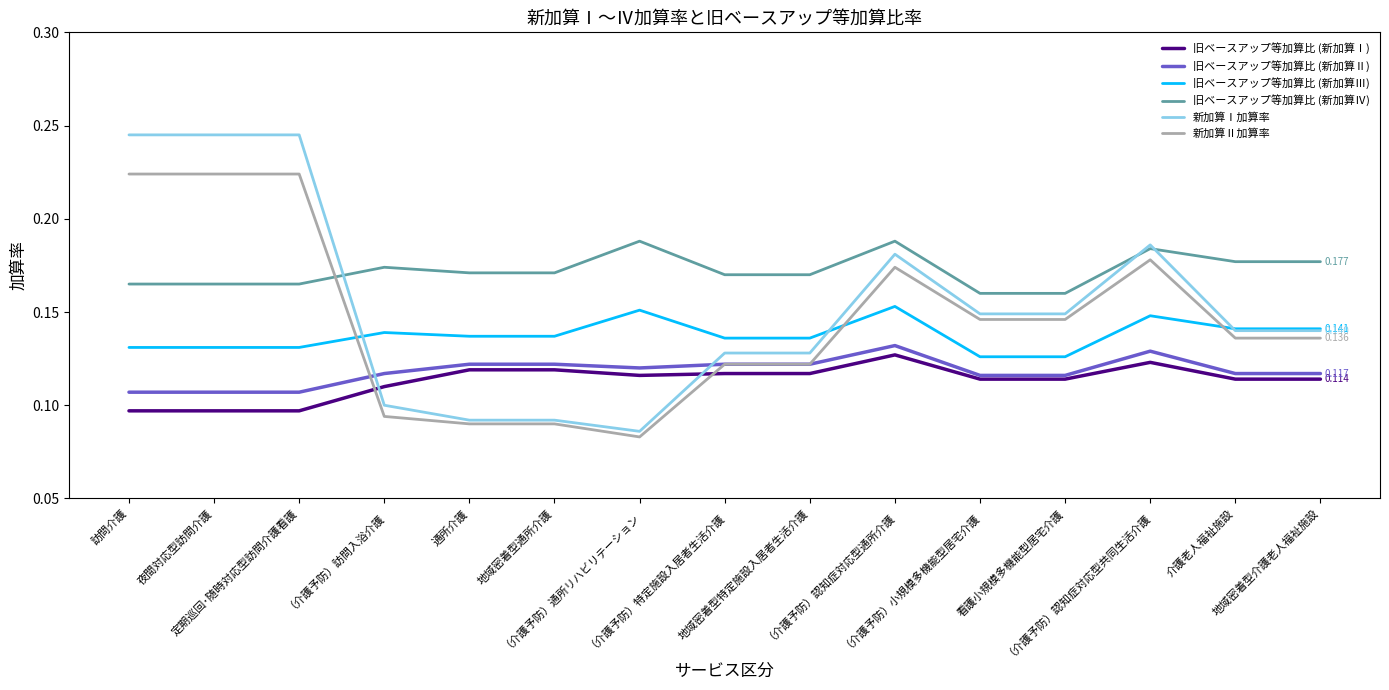

How many series are shown in this chart?

6